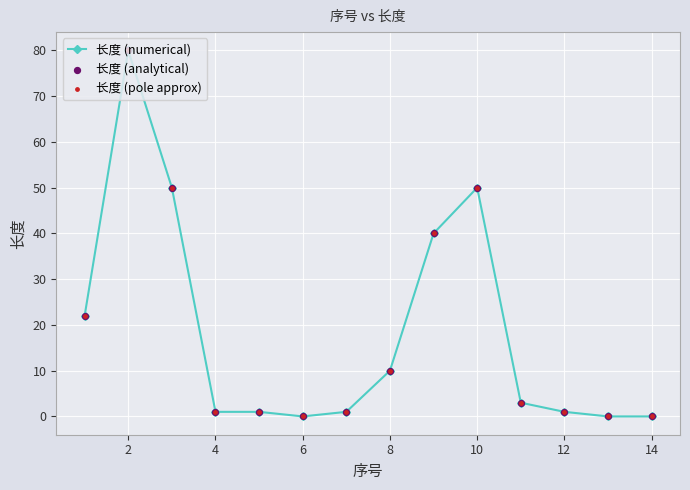

What is the value of the 9th point from the left?

40